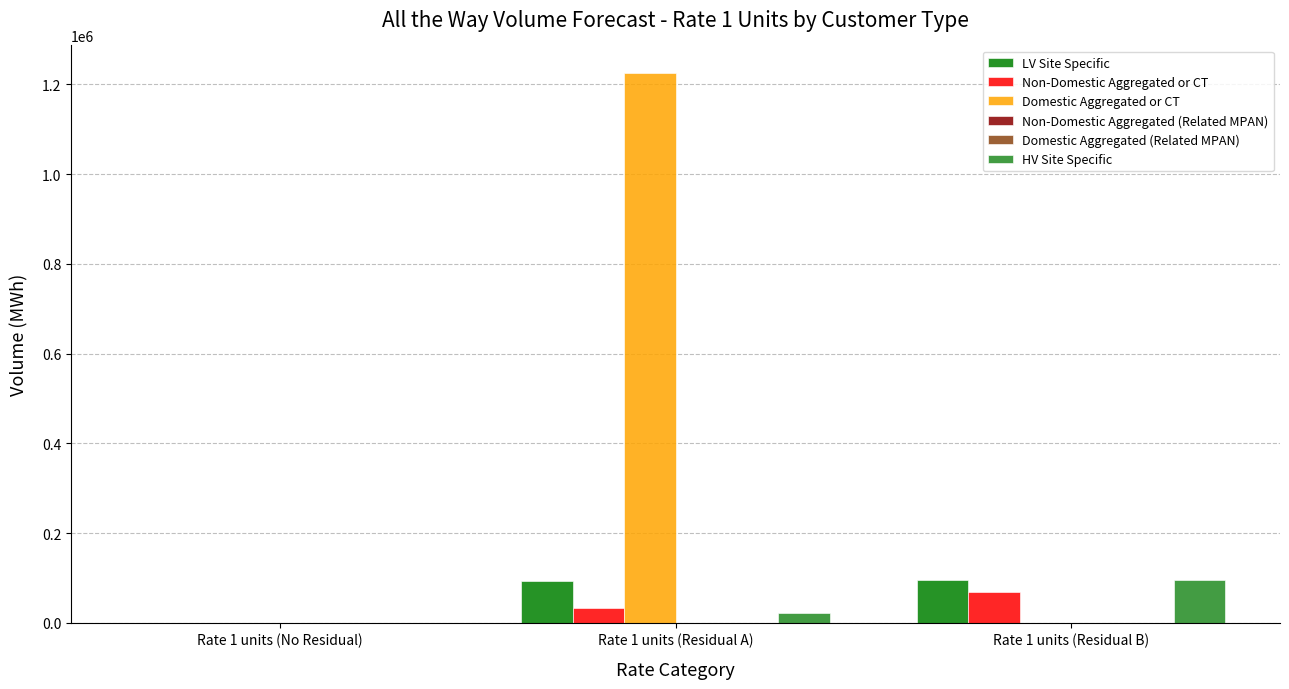

What is the maximum value shown in the chart?

1225646.8